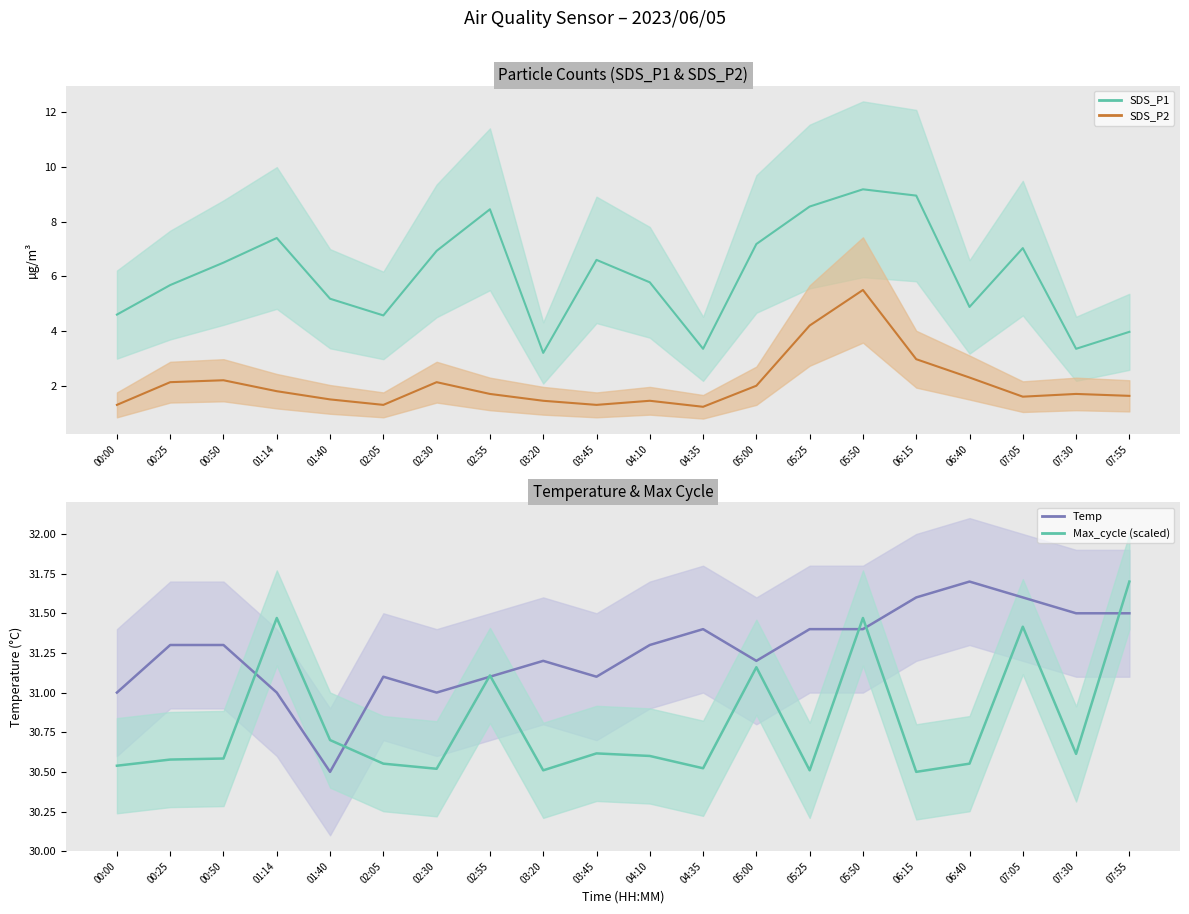

Which series has the largest range (max minus min)?

SDS_P1